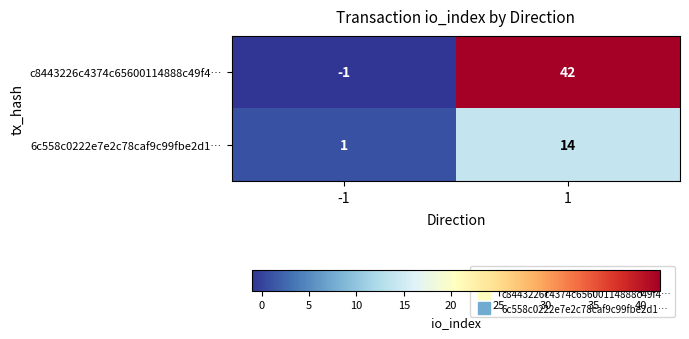

What is the maximum value shown in the chart?

42